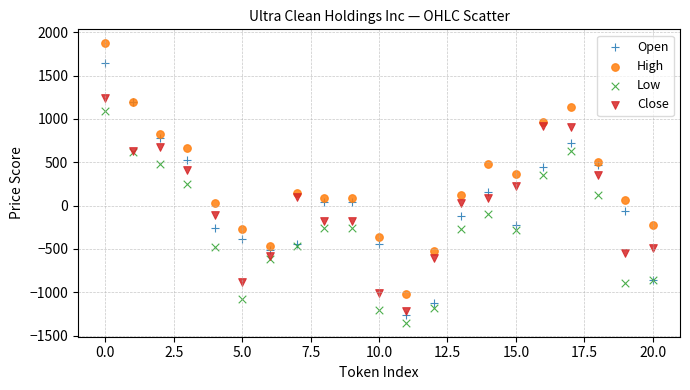

Which series has the widest spread of Y values?

Open